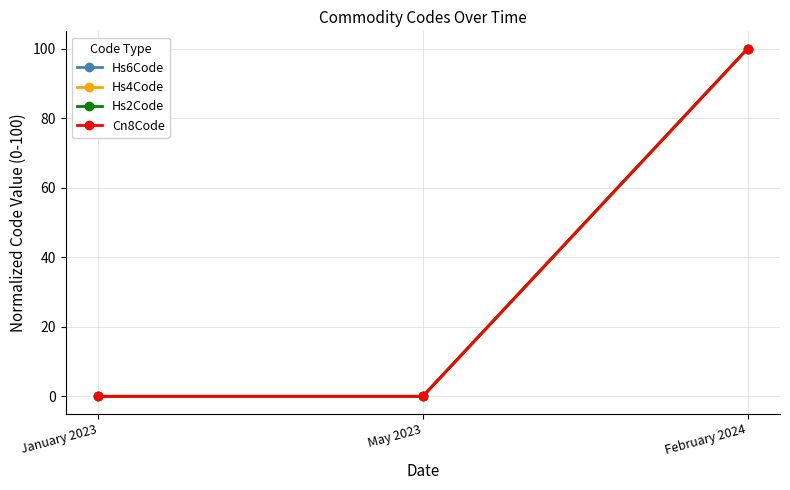

What is the sum of the Cn8Code values at May 2023 and February 2024?

100.0